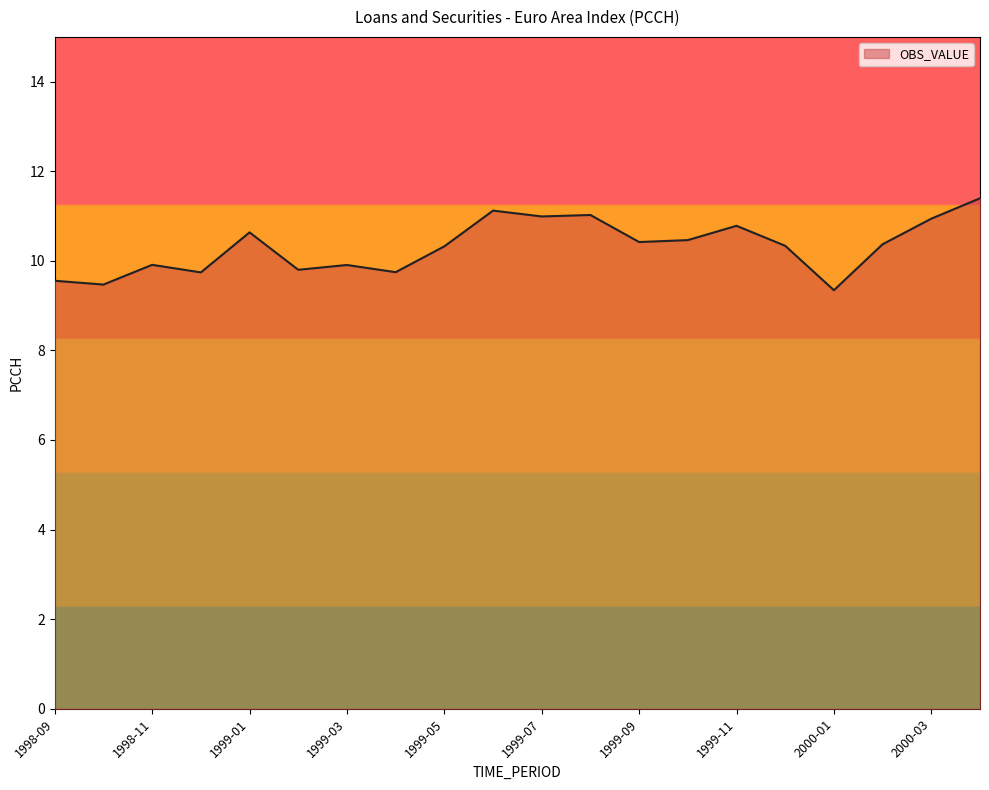

What is the greatest value displayed?

11.4